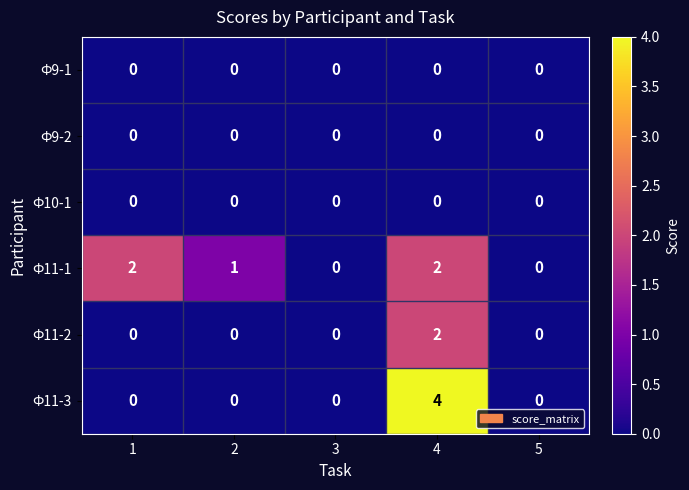

Reading left to right, extract all data points from this chart.

Ф9-1: 0	0	0	0	0
Ф9-2: 0	0	0	0	0
Ф10-1: 0	0	0	0	0
Ф11-1: 2	1	0	2	0
Ф11-2: 0	0	0	2	0
Ф11-3: 0	0	0	4	0